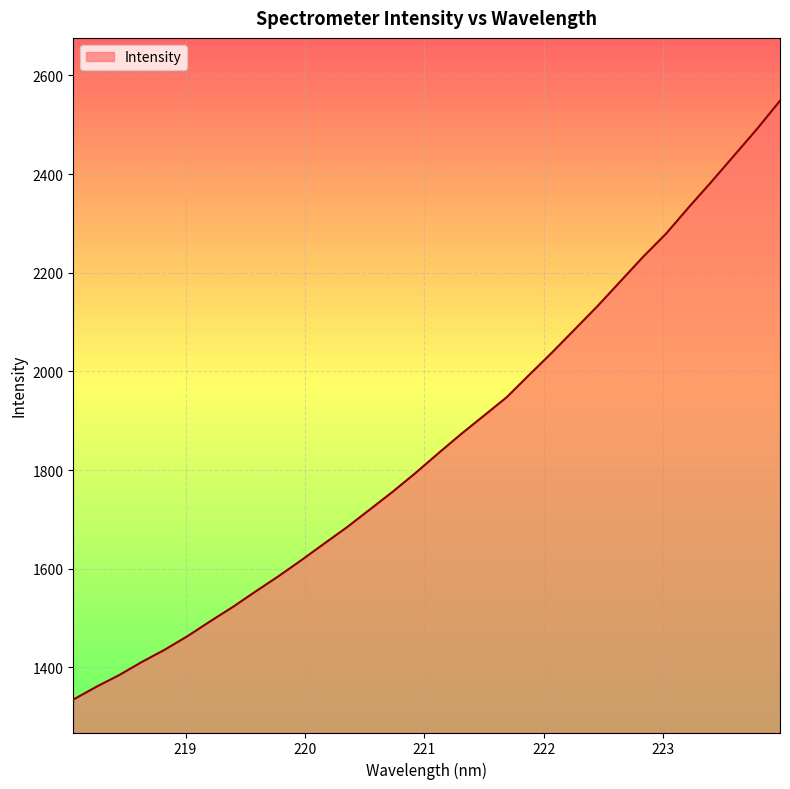

How many lines are shown in the chart?

1